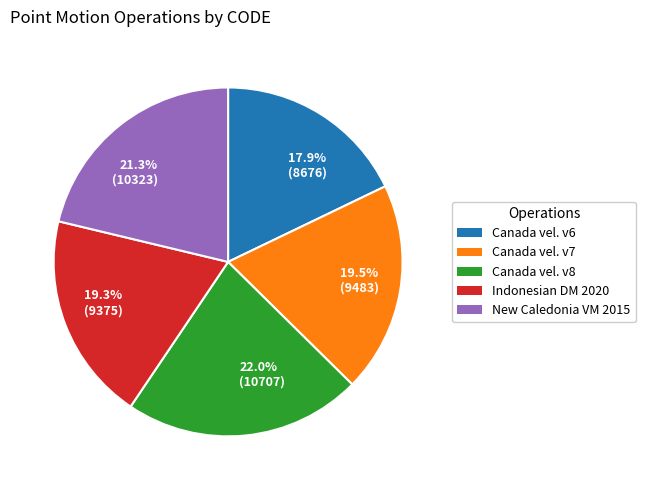

Which category has the biggest portion of the pie?

22.0% (10707)